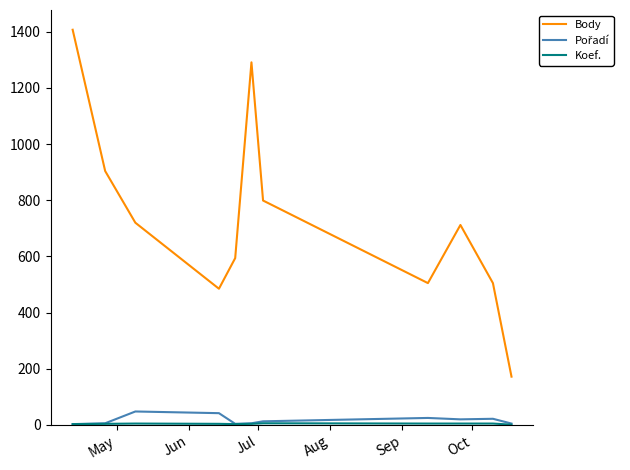

Which series has the largest range (max minus min)?

Body